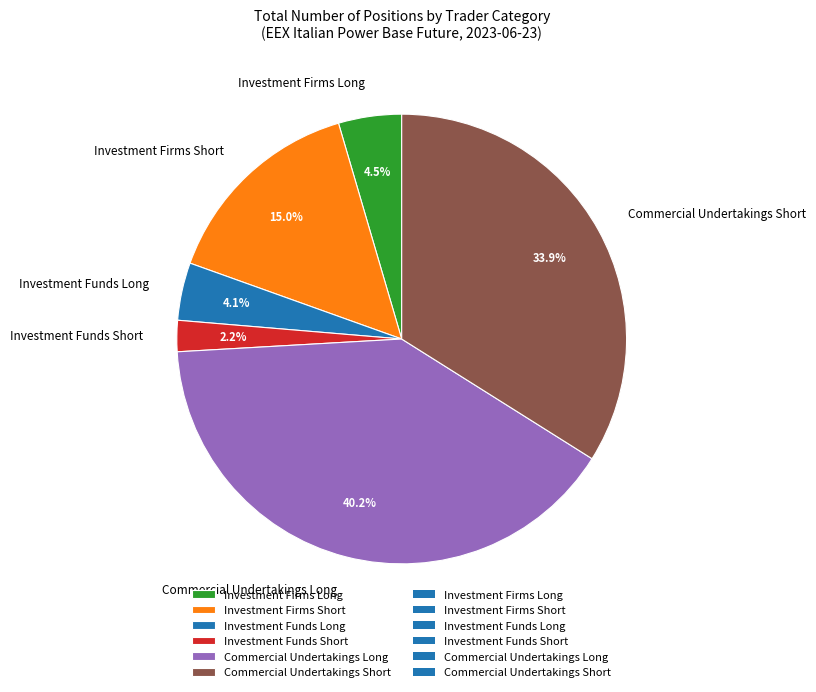

How much of the chart is everything except Investment Funds Long?

95.9%